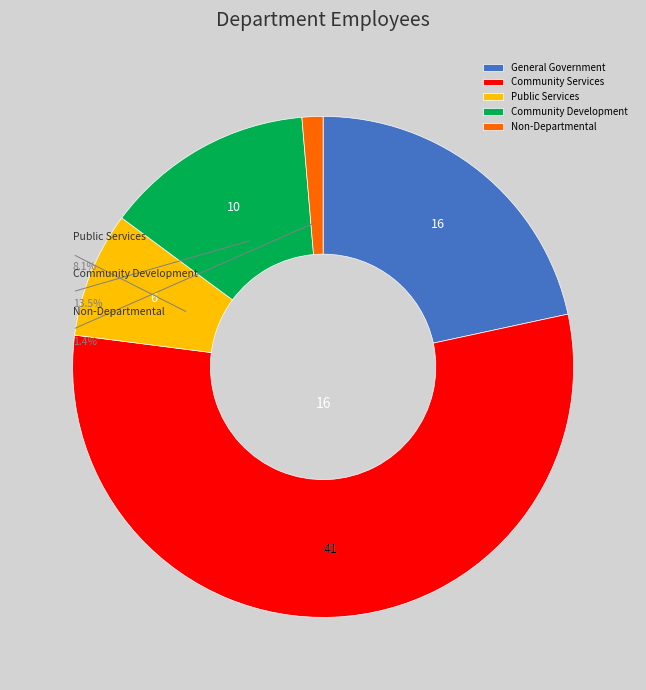

Combined, do Community Services and Community Development account for over 50%?

Yes